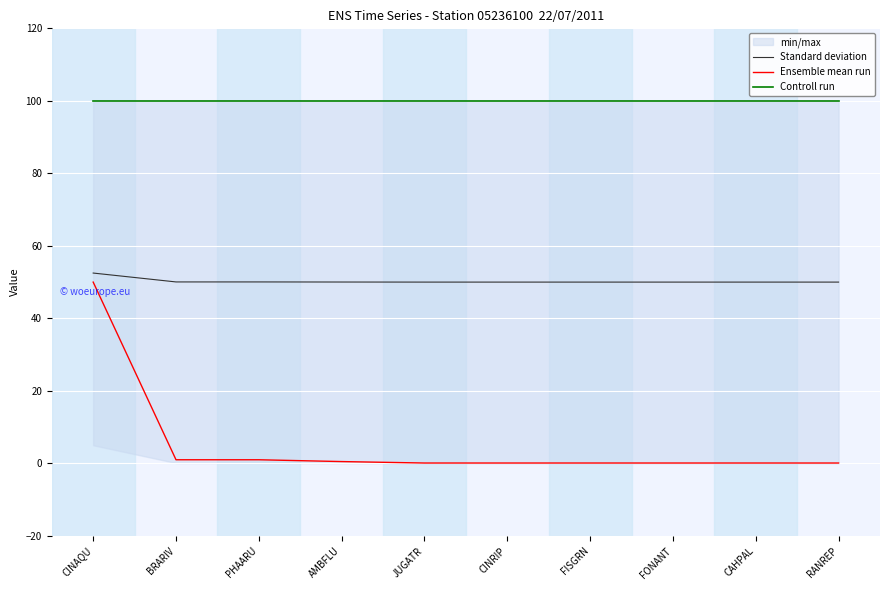

The Ensemble mean run series shows 0.1 at RANREP. True or false?

False